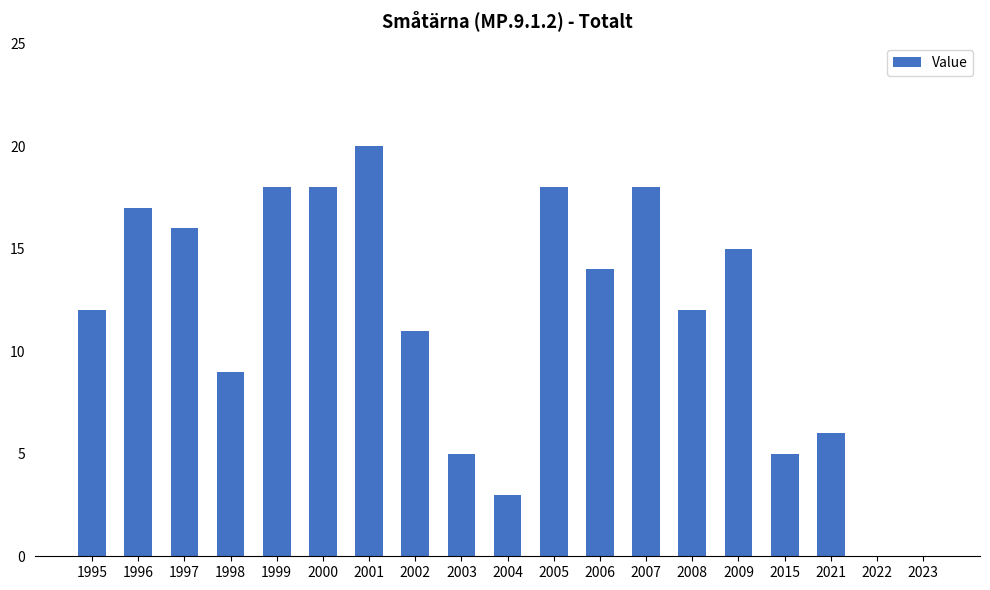

Reading right to left, transcribe all the data shown in this chart.

0	0	6	5	15	12	18	14	18	3	5	11	20	18	18	9	16	17	12